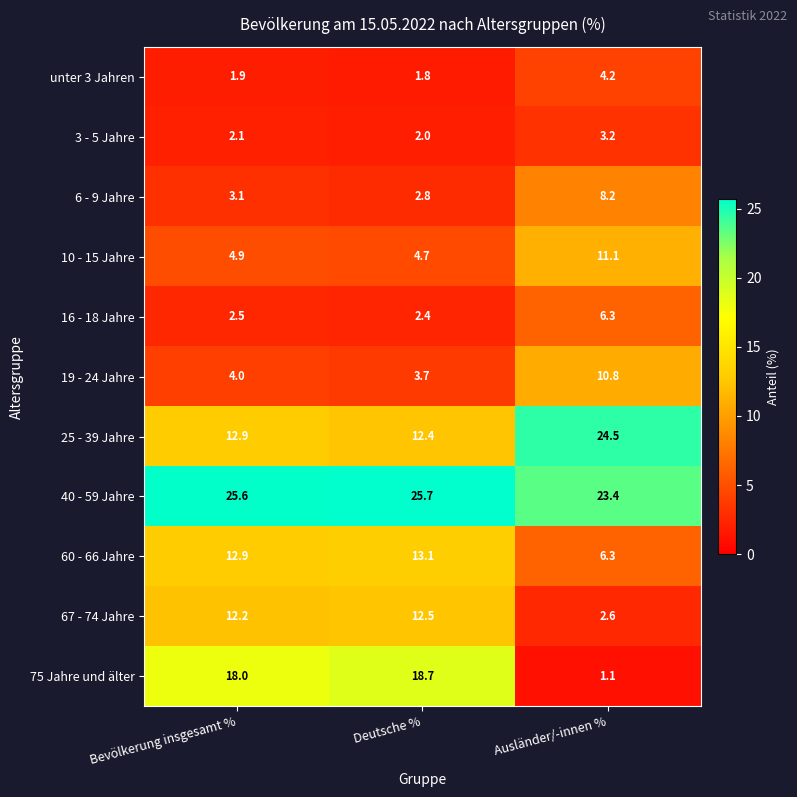

Which series changed the most between Bevölkerung insgesamt % and Ausländer/-innen %?

75 Jahre und älter